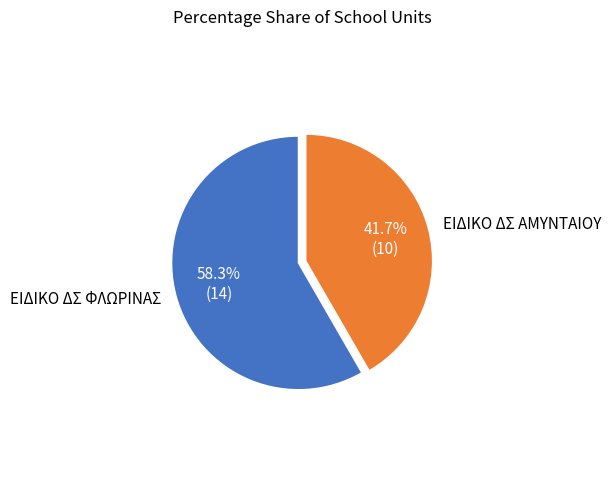

Is there any slice that represents more than half of the pie?

Yes